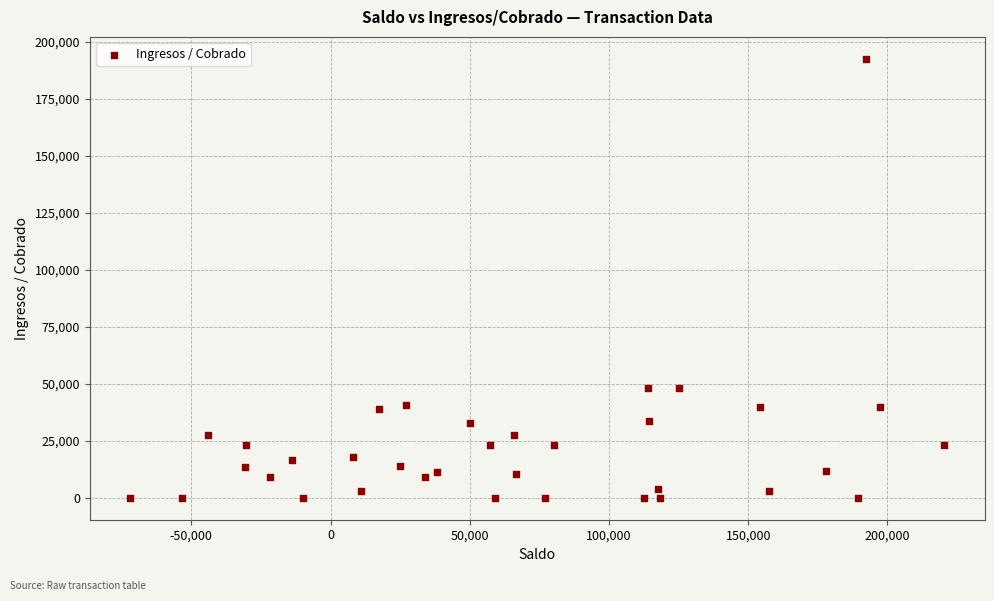

What is the range of X values (max minus min)?

292254.3